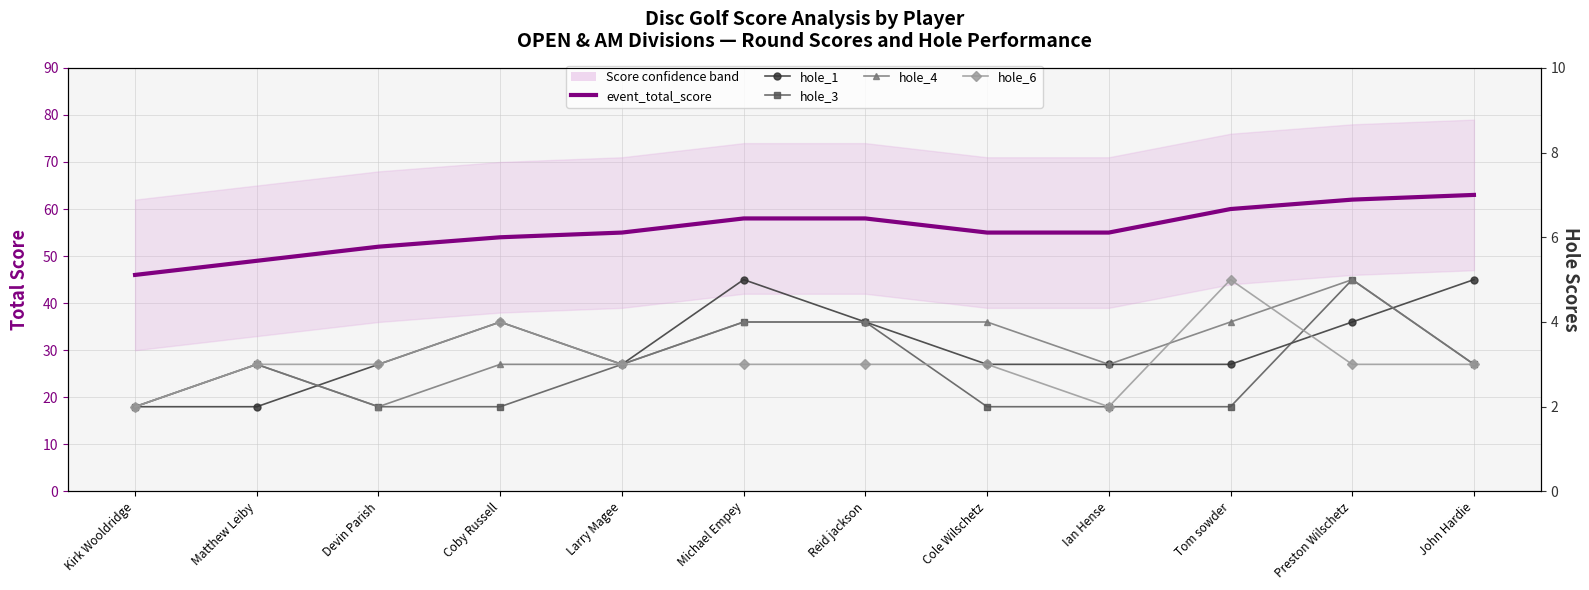

Count the hole_3 values in the range 2 to 4.

11